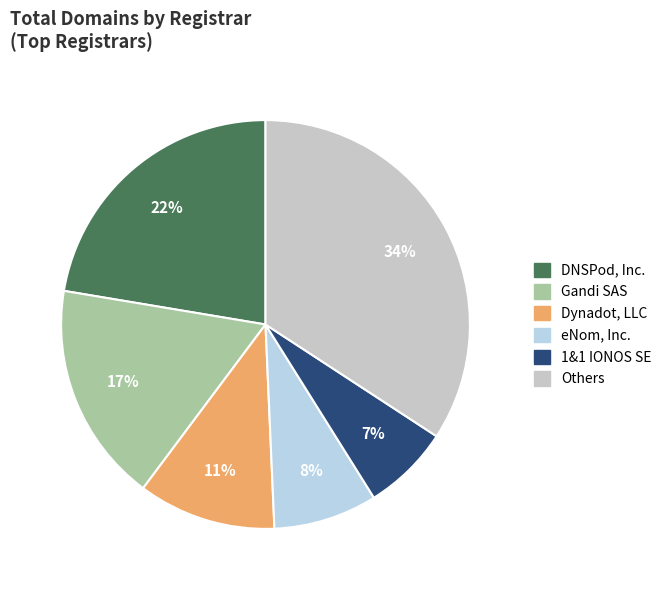

How many slices are in this pie chart?

6